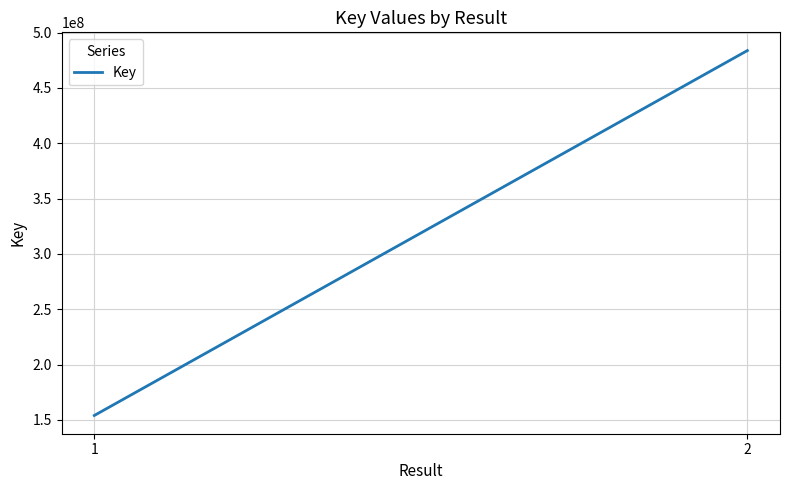

Which label corresponds to the largest value in the chart?

2